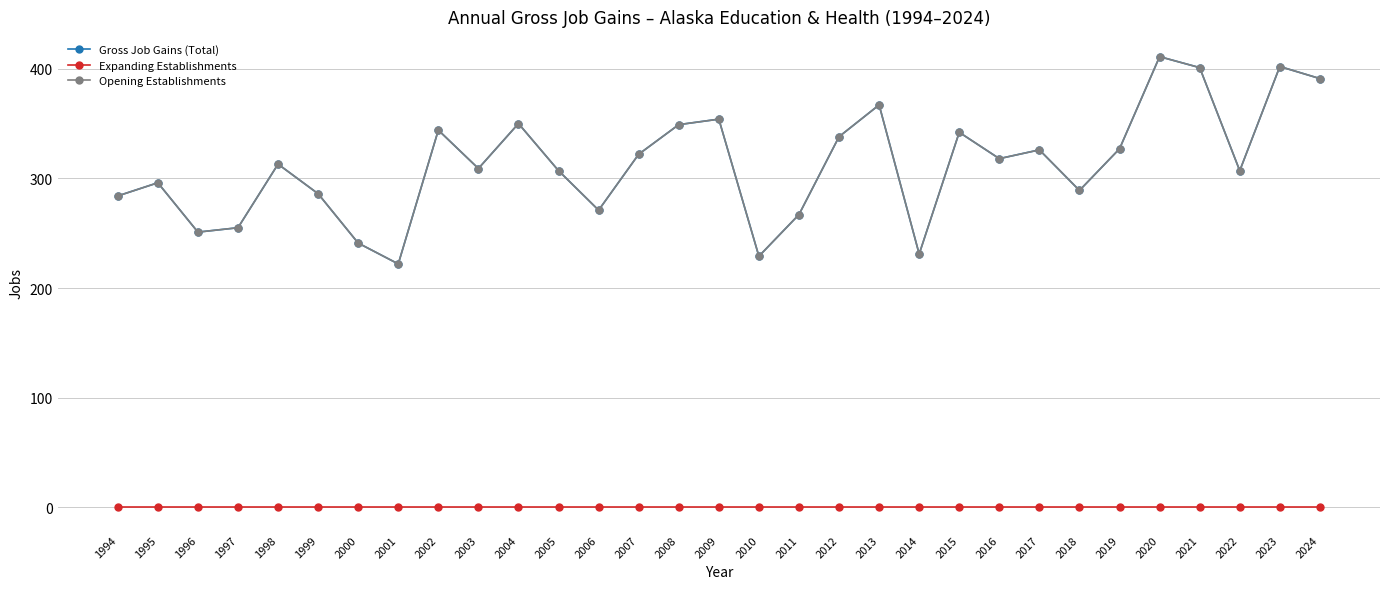

Reading left to right, transcribe all the data shown in this chart.

Gross Job Gains (Total): 284	296	251	255	313	286	241	222	344	309	350	307	271	322	349	354	229	267	338	367	231	342	318	326	289	327	411	401	307	402	391
Expanding Establishments: 0	0	0	0	0	0	0	0	0	0	0	0	0	0	0	0	0	0	0	0	0	0	0	0	0	0	0	0	0	0	0
Opening Establishments: 284	296	251	255	313	286	241	222	344	309	350	307	271	322	349	354	229	267	338	367	231	342	318	326	289	327	411	401	307	402	391